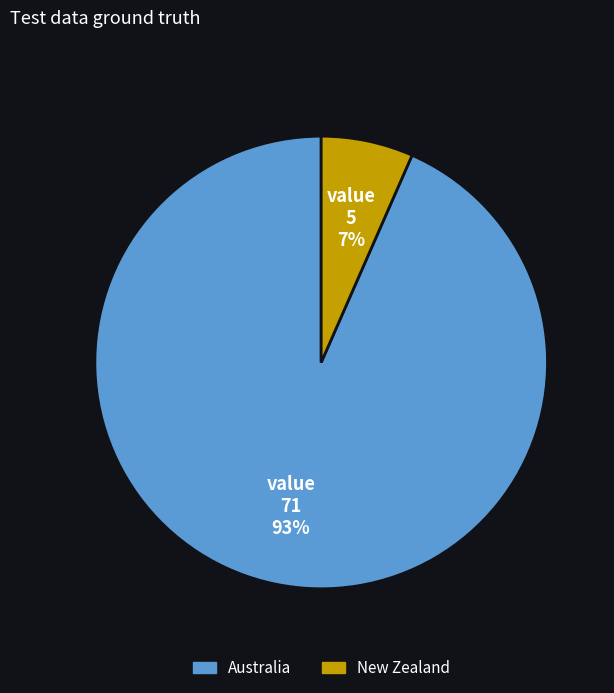

To the nearest percent, what is the combined percentage of New Zealand and Australia?

100%